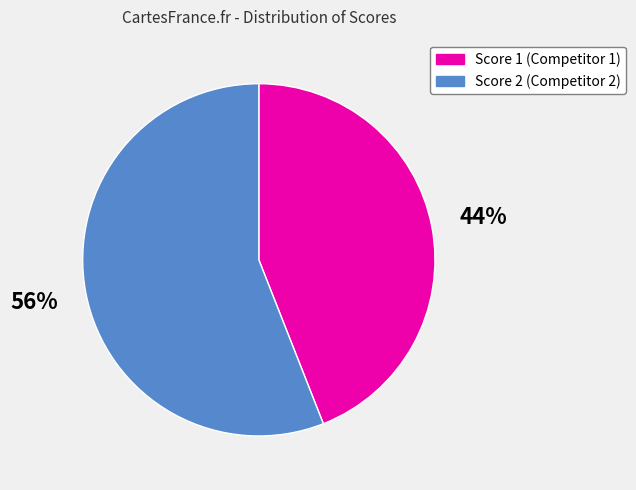

Does Score 2 (Competitor 2) represent more than half of the total?

Yes